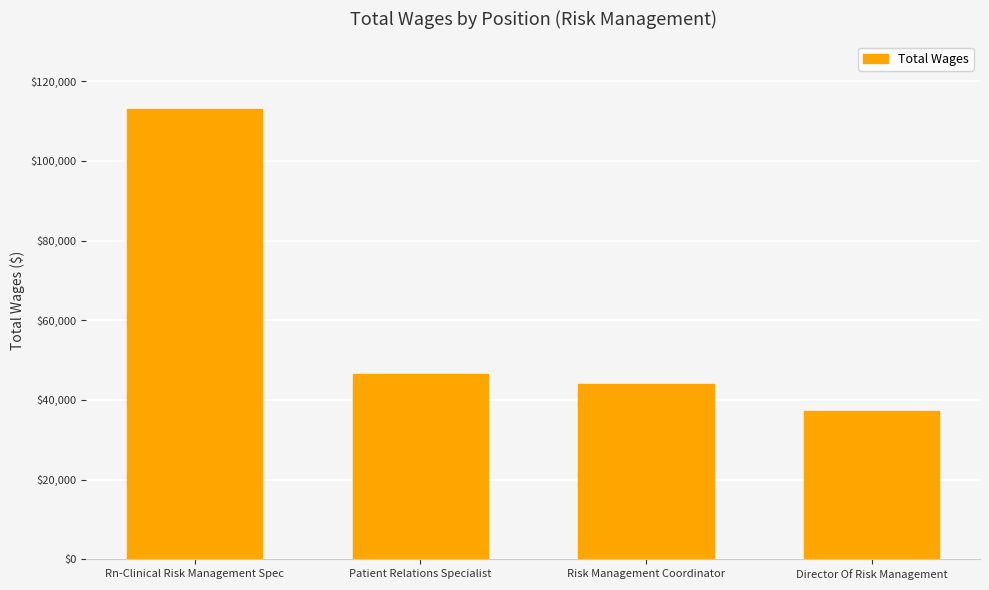

Rank the categories by value from lowest to highest.

Director Of Risk Management, Risk Management Coordinator, Patient Relations Specialist, Rn-Clinical Risk Management Spec